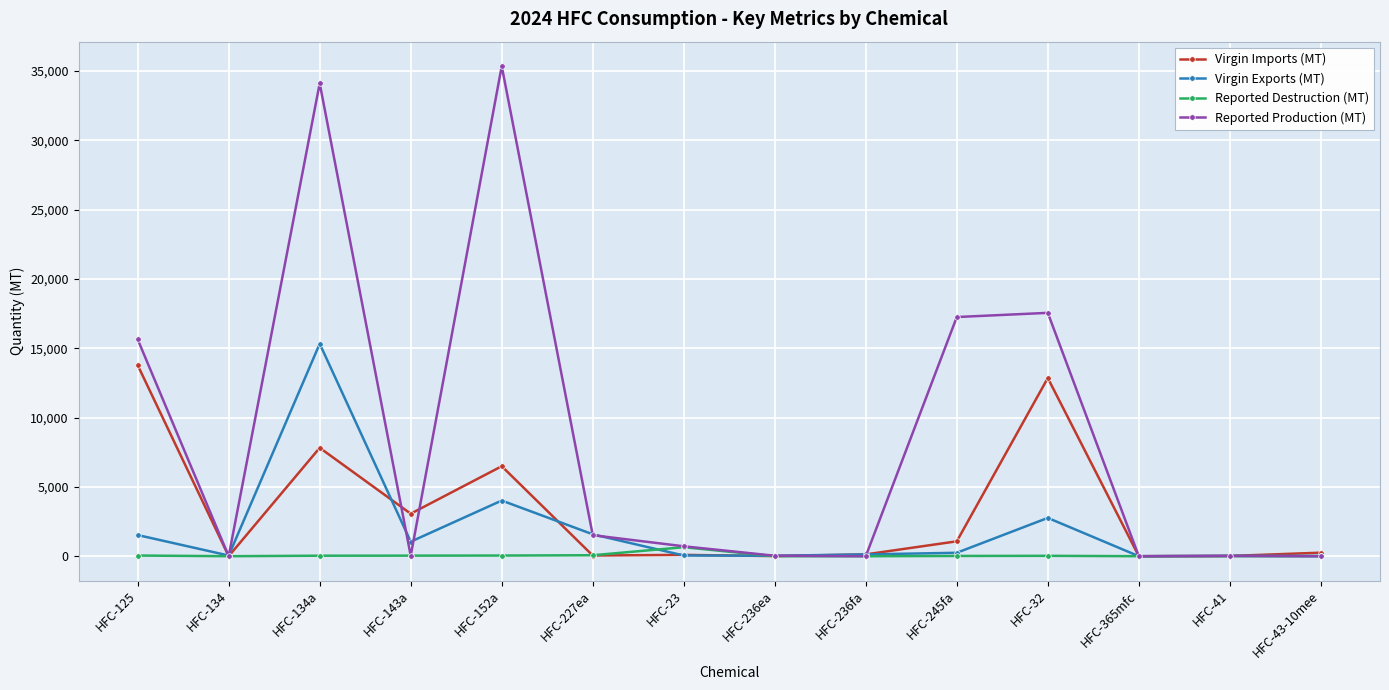

Rank the series at HFC-152a from lowest to highest value.

Reported Destruction (MT), Virgin Exports (MT), Virgin Imports (MT), Reported Production (MT)